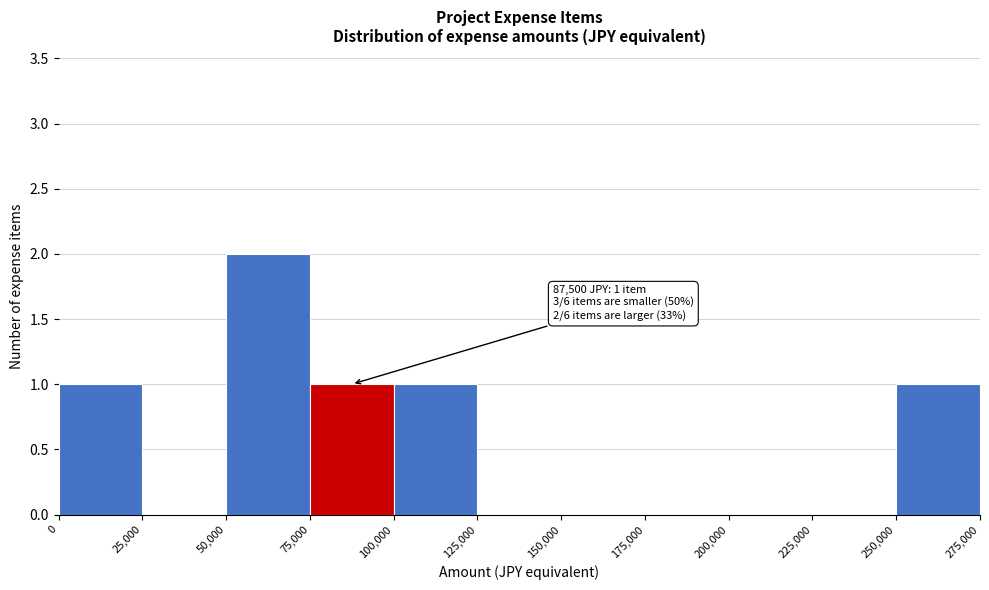

Over which range of the x-axis is the bar tallest?

50,000 to 75,000